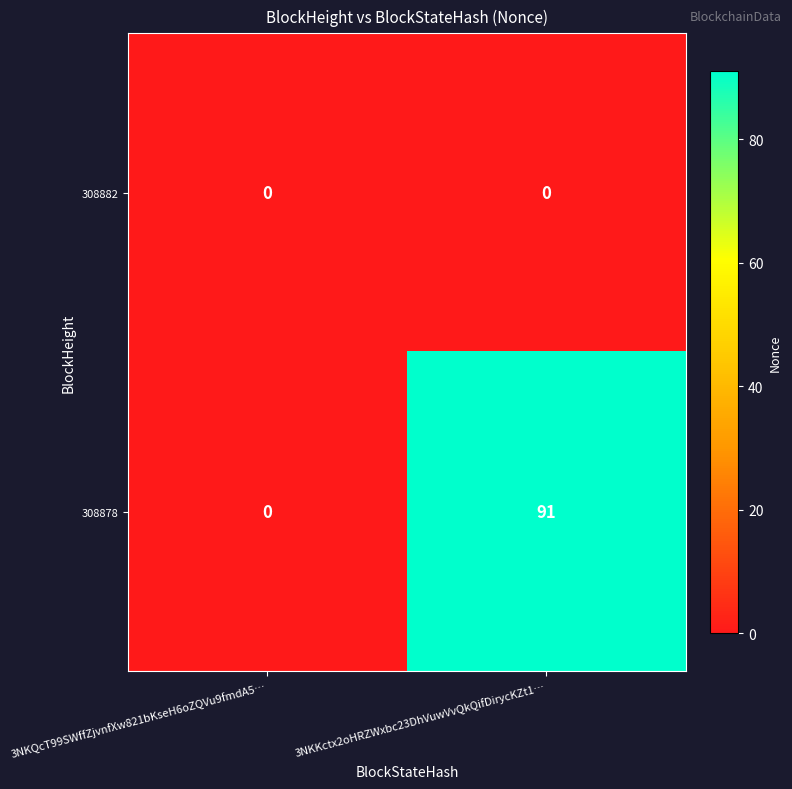

Count the number of categories in the chart.

2